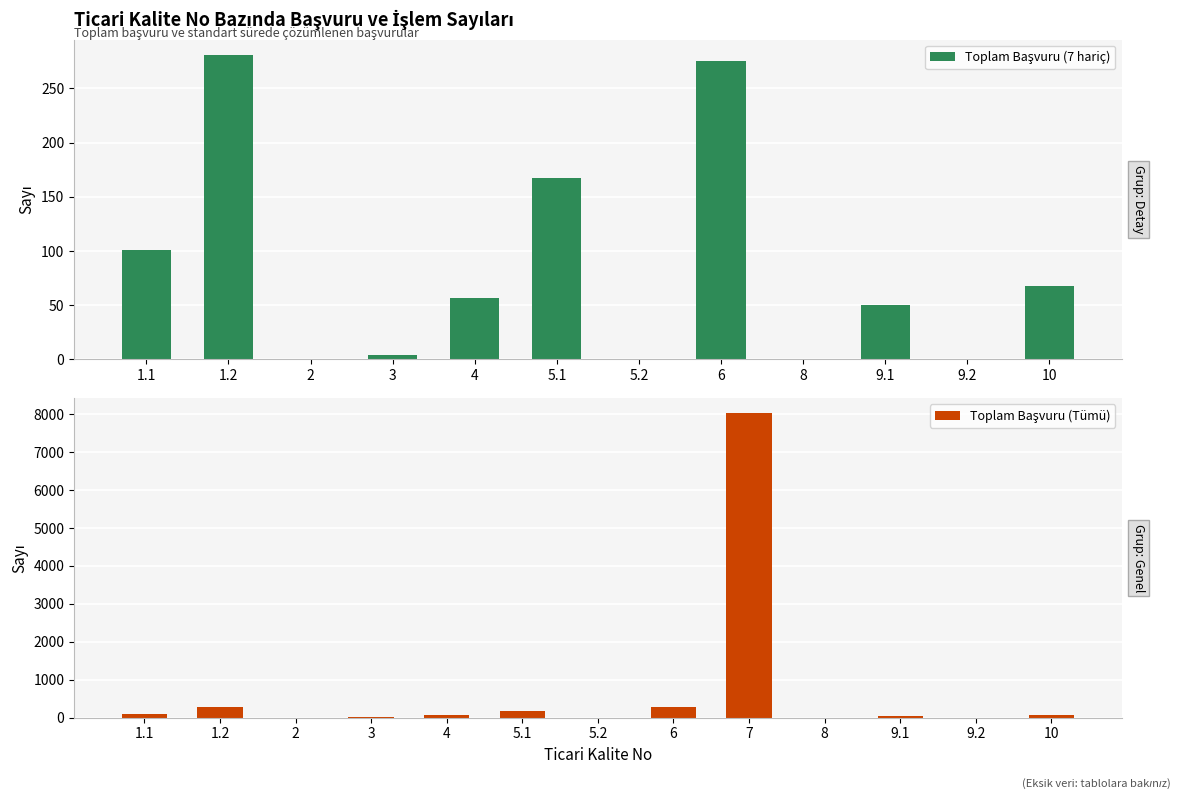

Read the value at 9.1, to the nearest 50.

50